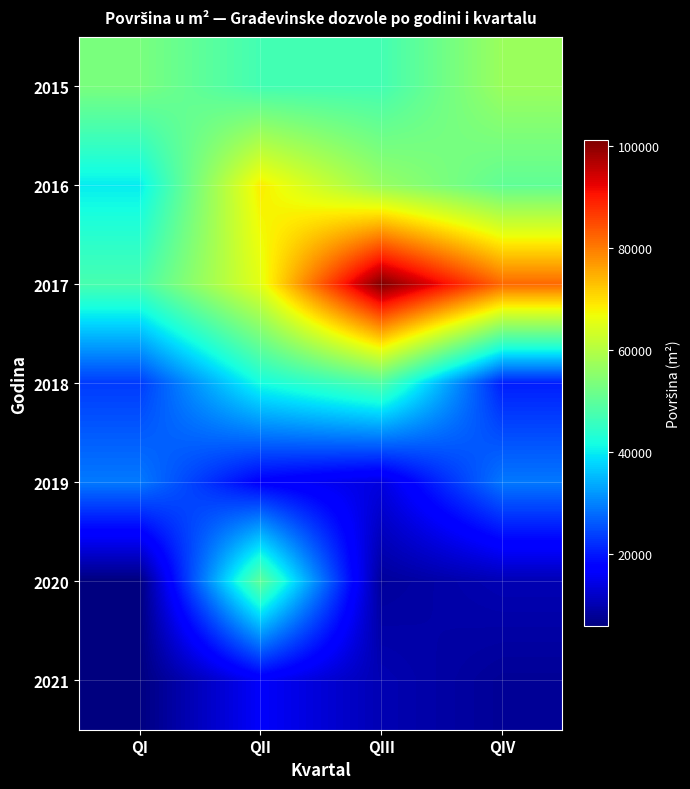

At which category does the chart reach its minimum across all series?

QI